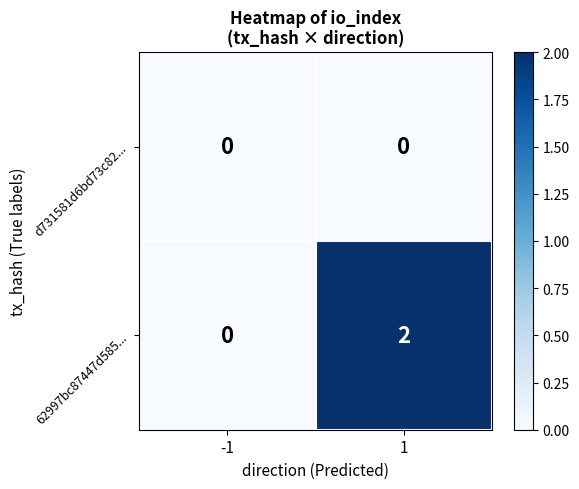

Which series has the largest range (max minus min)?

62997bc87447d585...